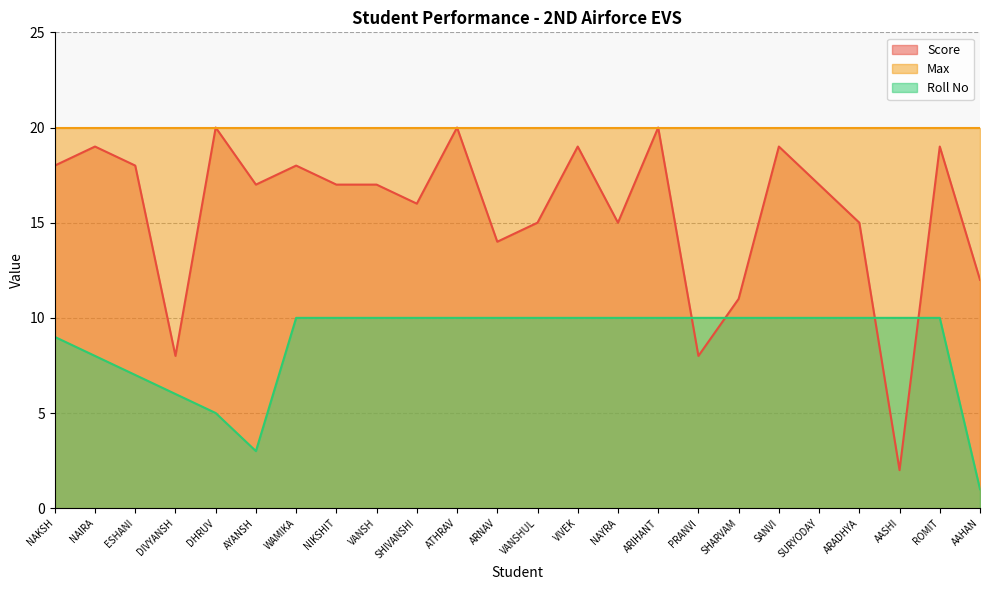

After their last crossing, which series has the higher values: Roll No or Score?

Score